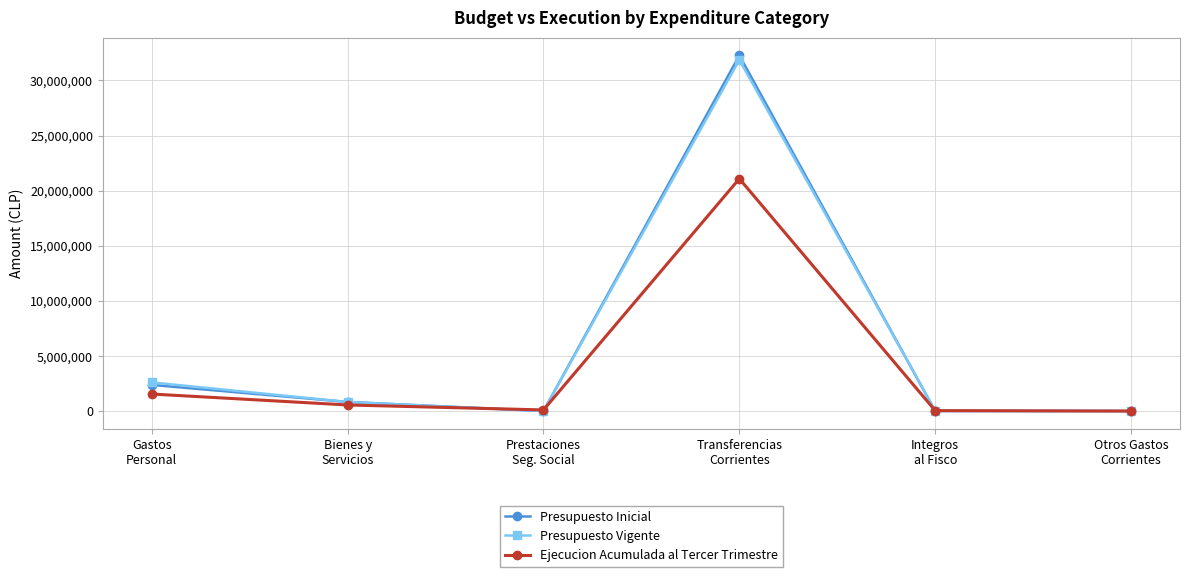

What is the spread (max minus min) of values at Gastos
Personal?

1055632